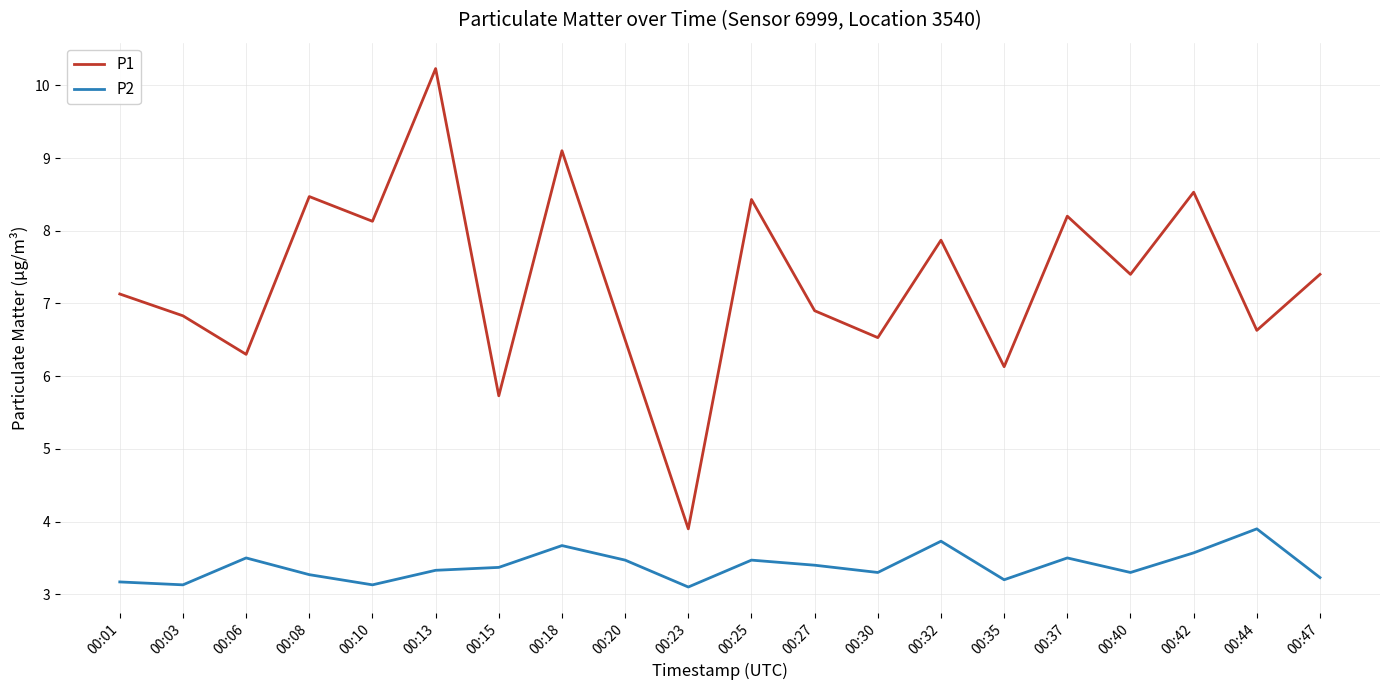

True or false: P2 and P1 intersect in this chart.

False